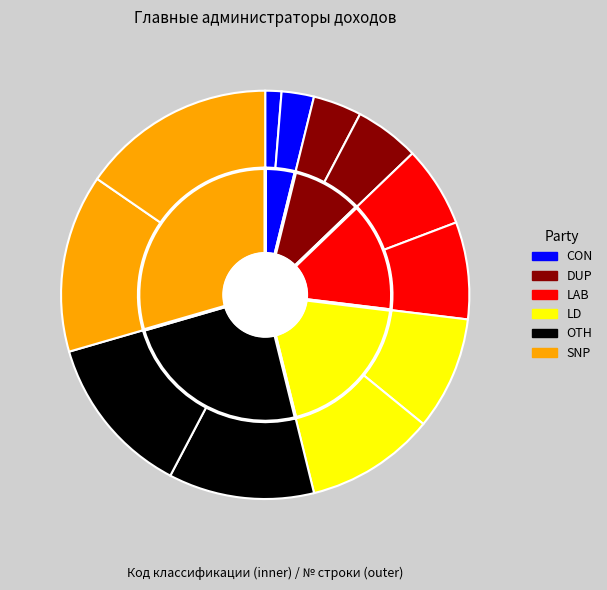

What percentage is the 1 11 05075 10 0000 120 slice, to the nearest percent?

6%